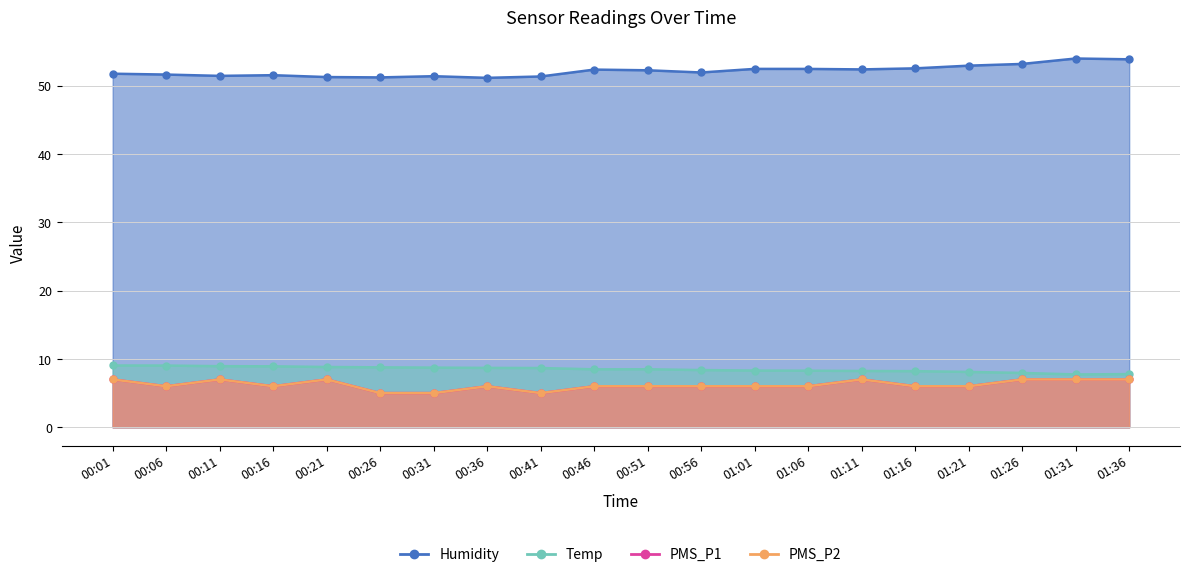

What position from the left is 01:26?

18